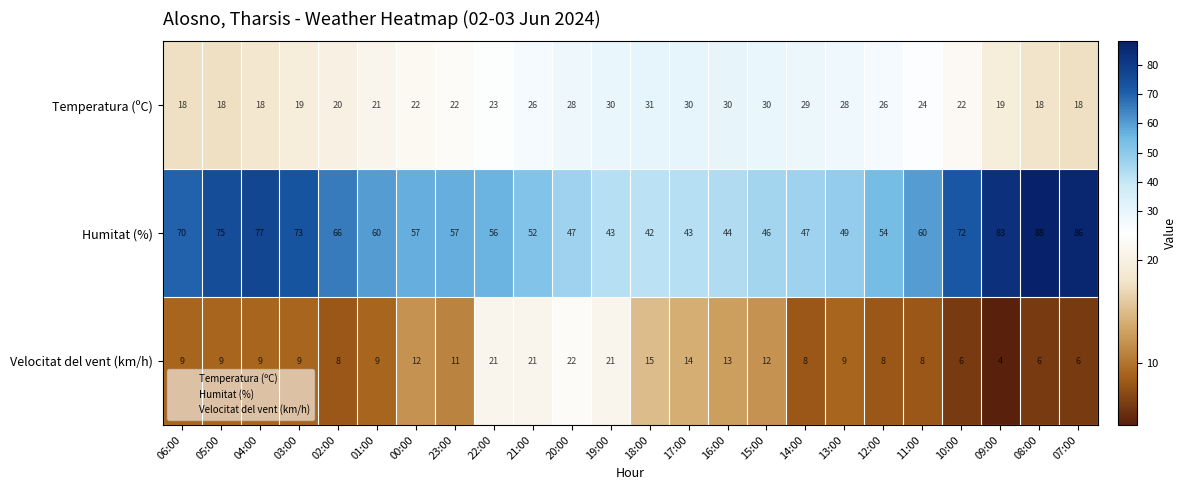

How many distinct data groups are displayed?

3